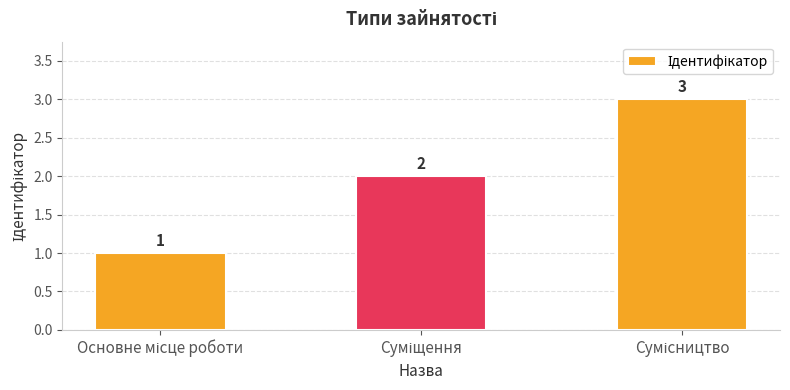

What is the maximum value shown in the chart?

3